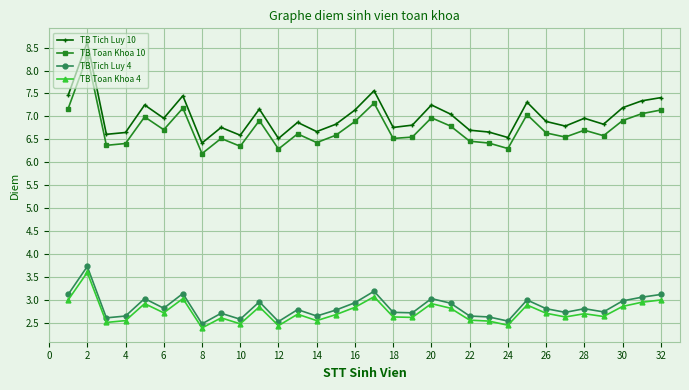

What is the value of the TB Toan Khoa 4 point at the 3rd from the left?

2.5